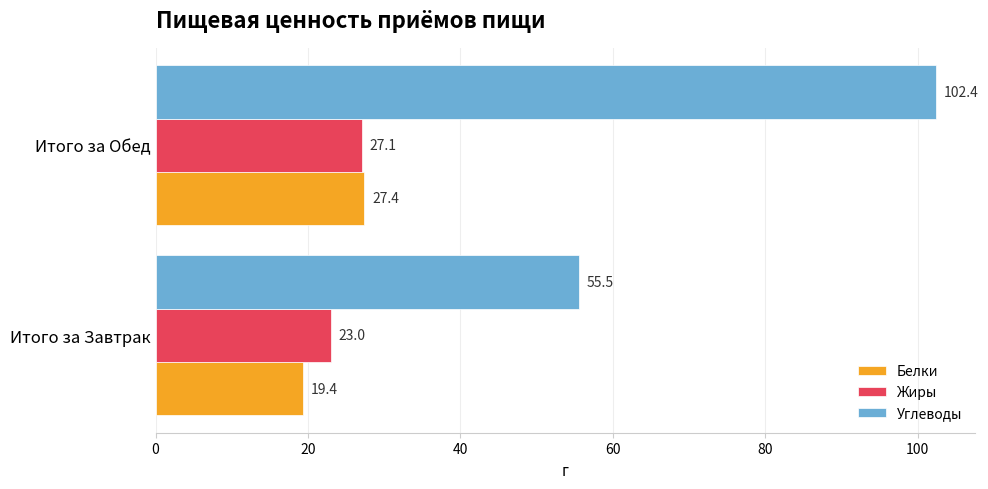

Count the number of categories in the chart.

2